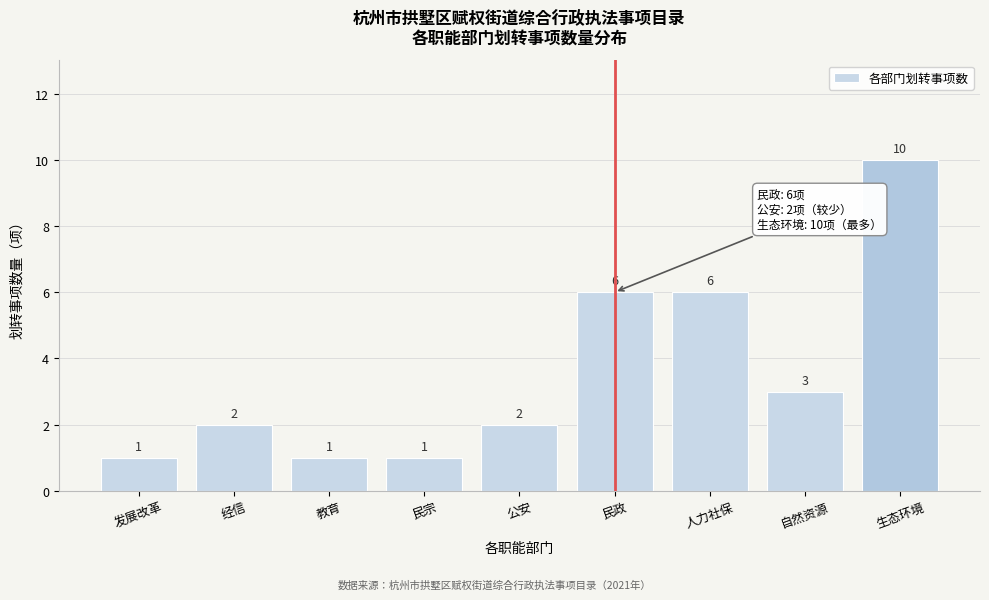

Reading left to right, extract all data points from this chart.

1	2	1	1	2	6	6	3	10